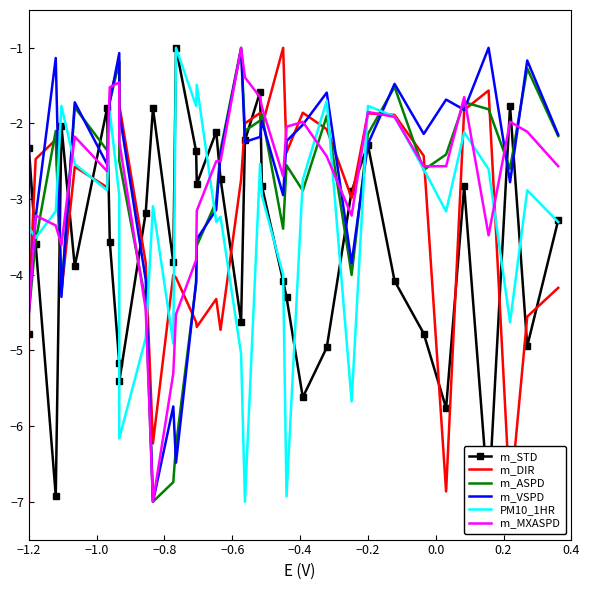

What is the minimum value for m_MXASPD?

-7.0